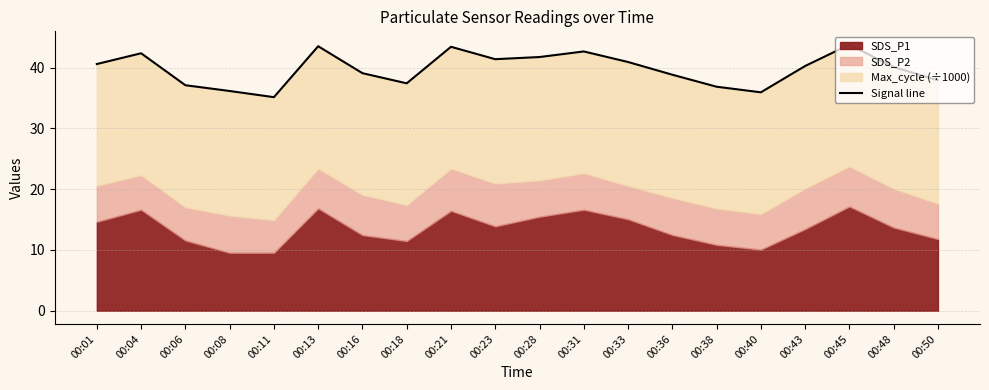

What is the difference between the values at 00:40 and 00:43?

4.3